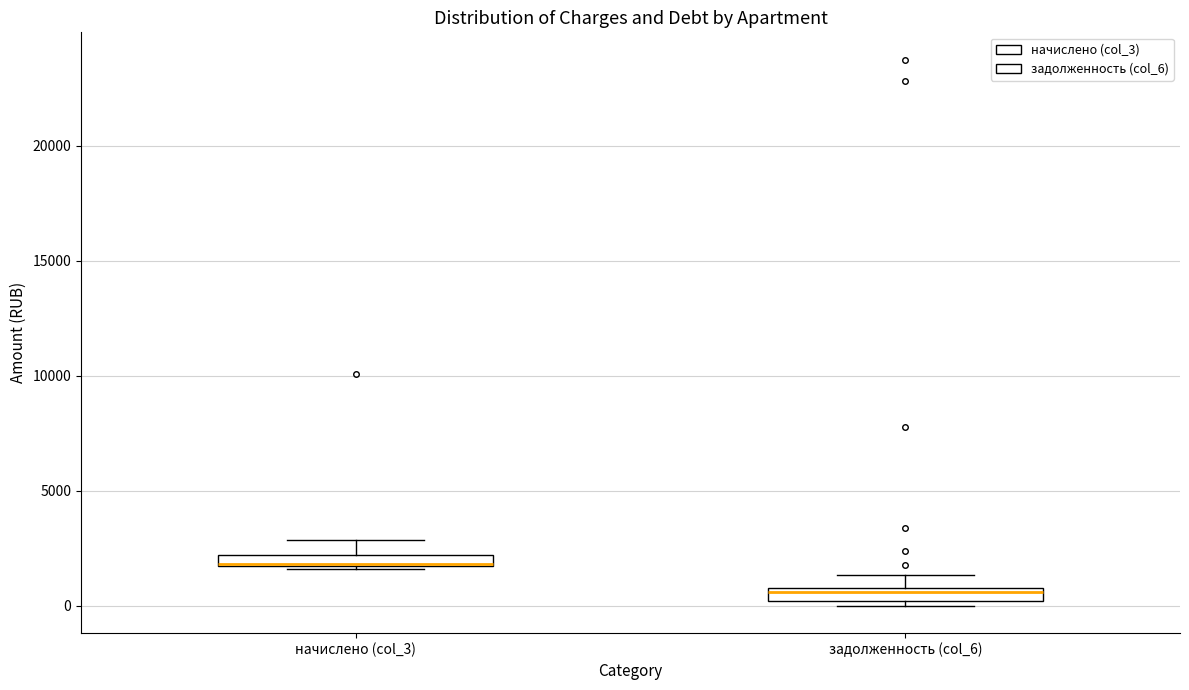

Where is the lower edge of the box for задолженность (col_6) on the y-axis? The values are not printed on the chart, so give them approximately, as read against the axis.

0